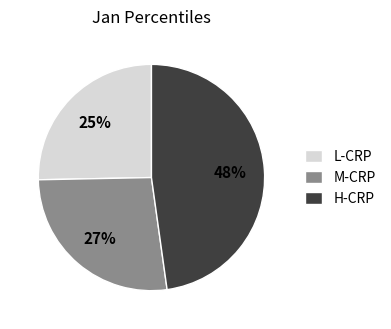

The M-CRP slice represents 27% of the pie. True or false?

True